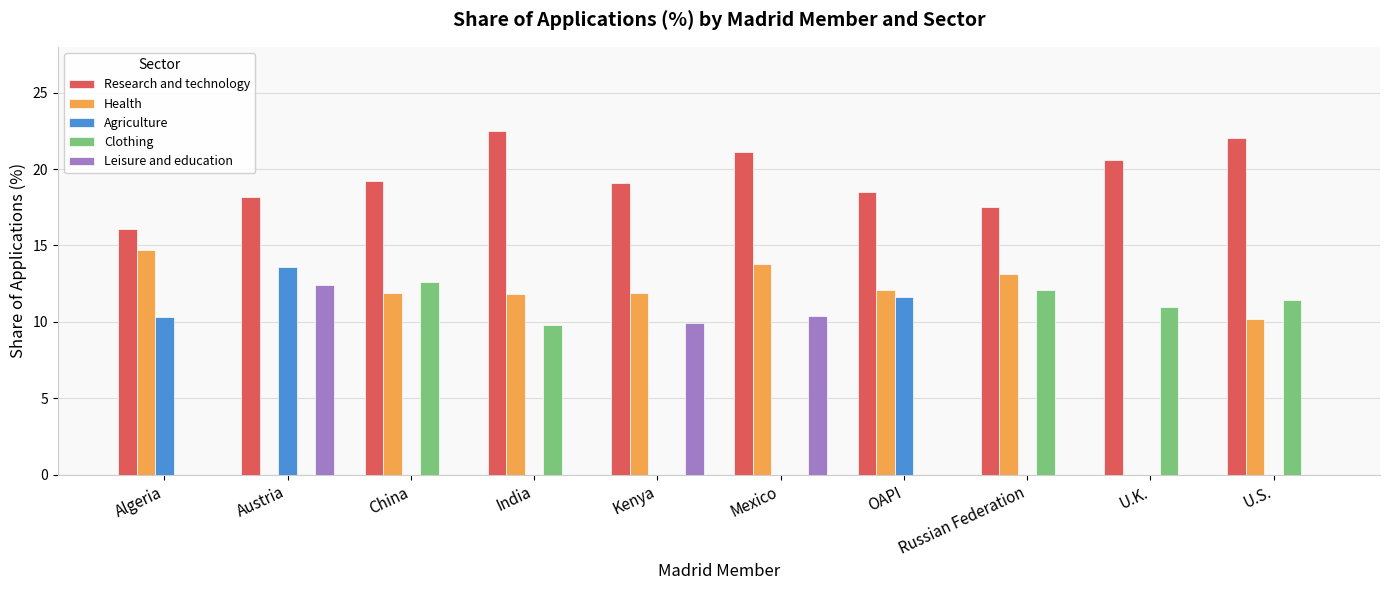

What is the greatest value displayed?

22.5